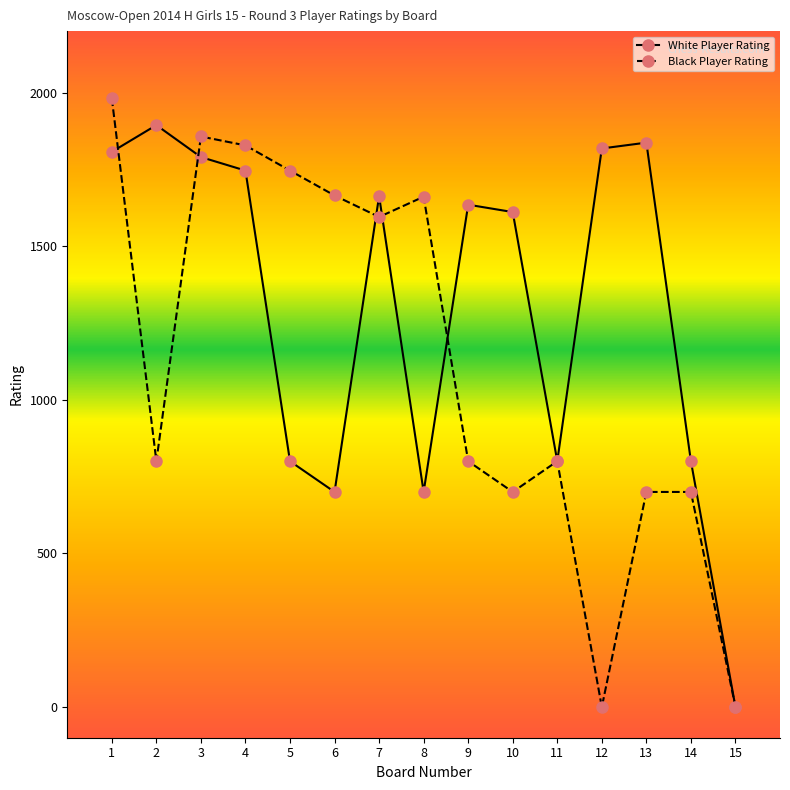

Is this an area chart (filled region under the line)?

No